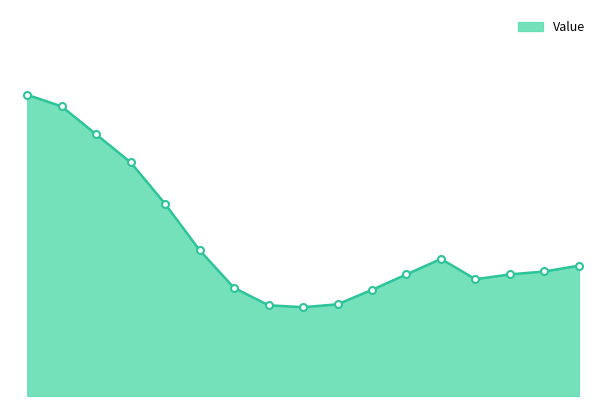

Where is the first local minimum?

9